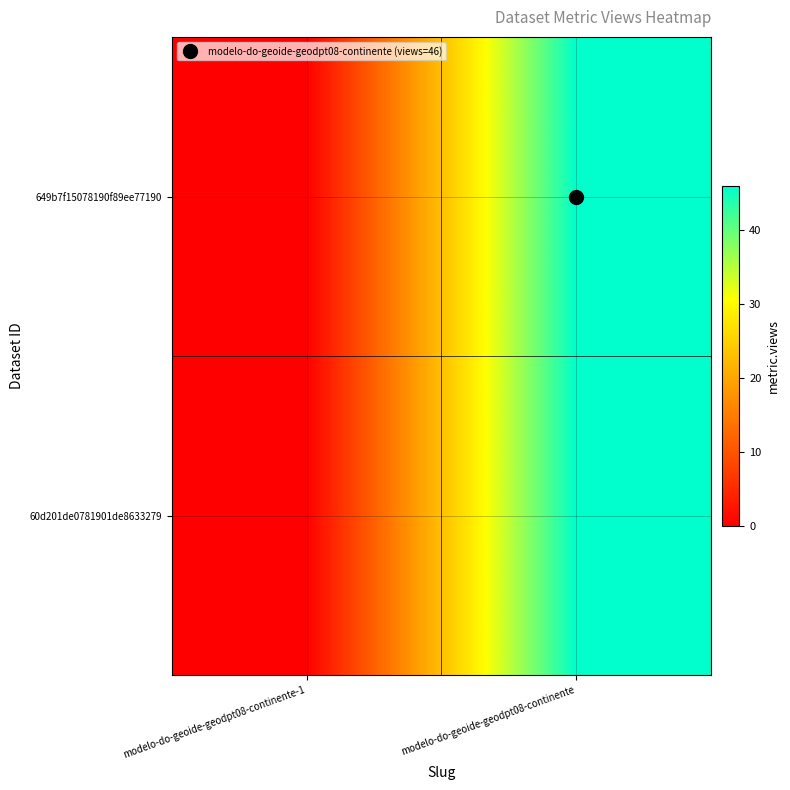

List the series in order of their peak value, lowest first.

649b7f15078190f89ee77190, 60d201de0781901de8633279